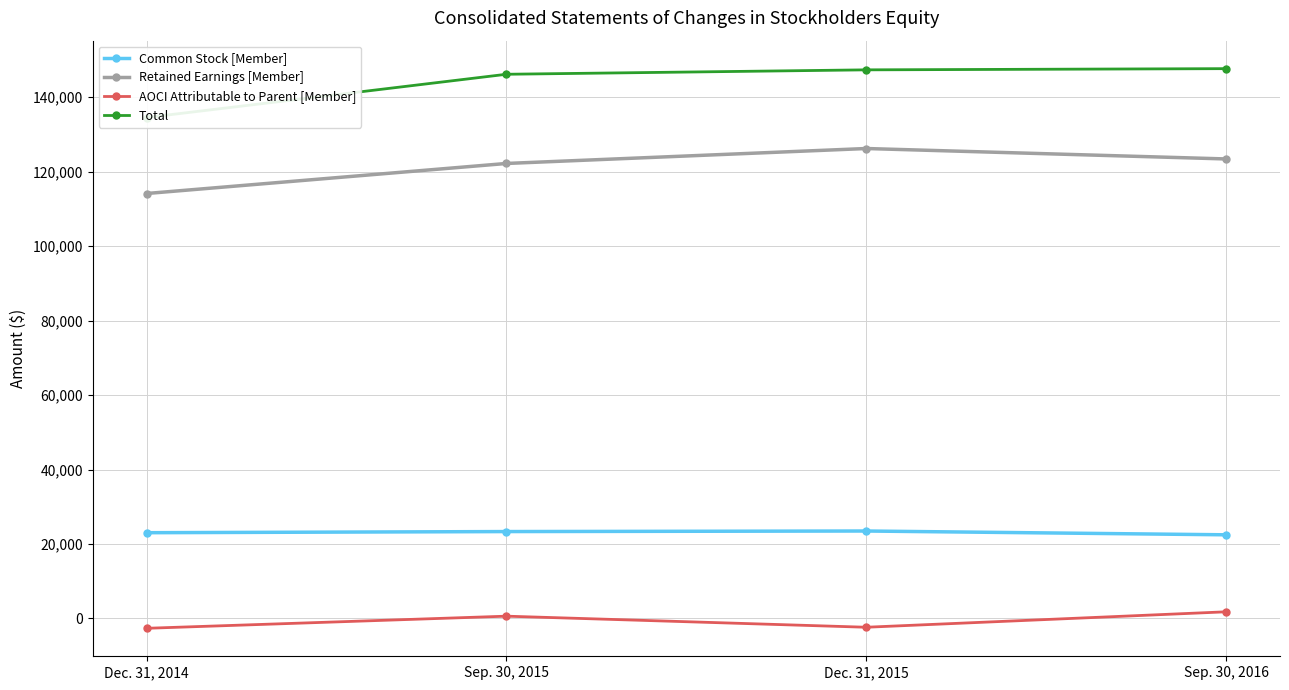

Count the number of categories in the chart.

4